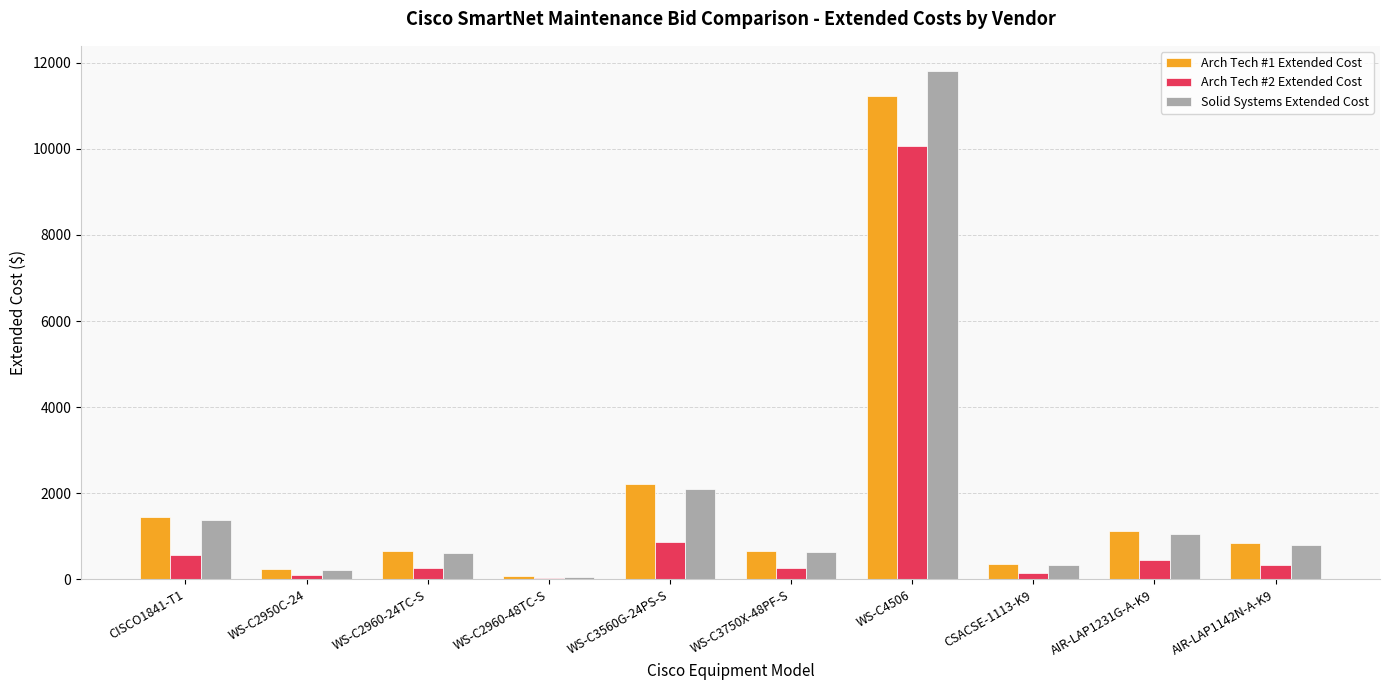

How many data points does each series have?

10